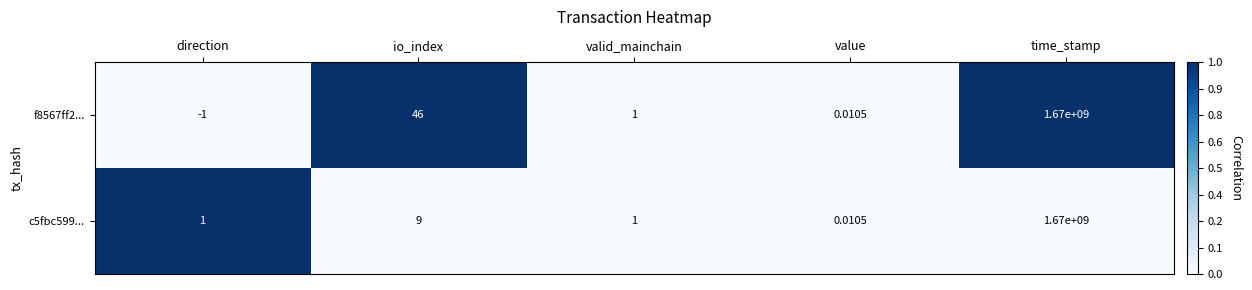

What is the maximum value shown in the chart?

1670000000.0